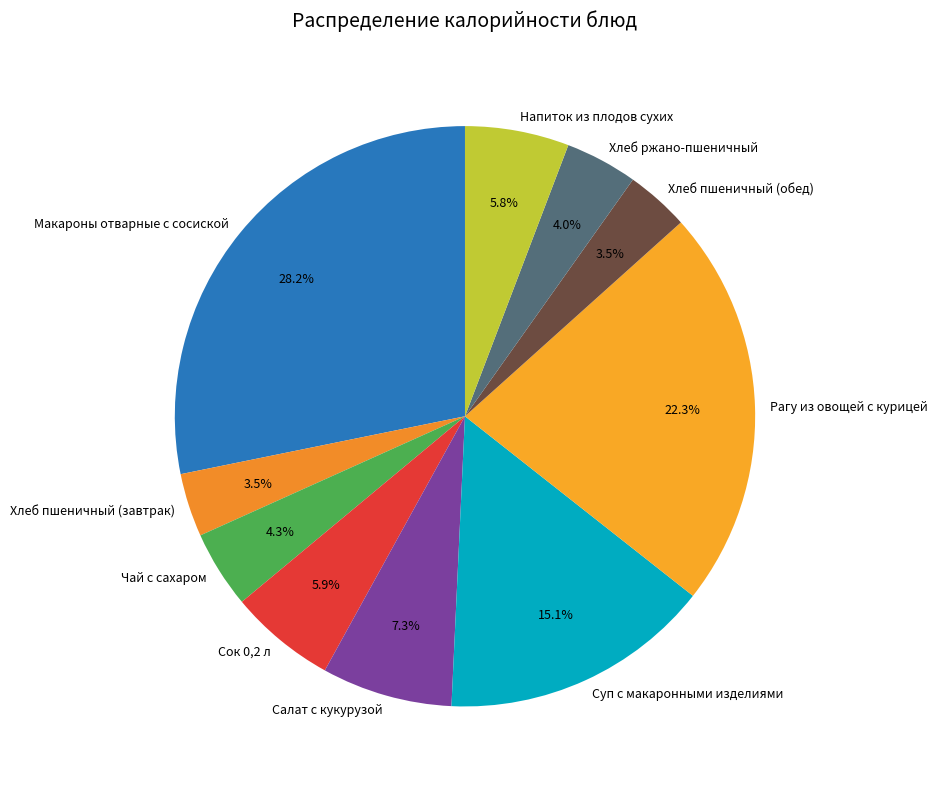

What is the total percentage of Хлеб ржано-пшеничный and Напиток из плодов сухих?

9.8%